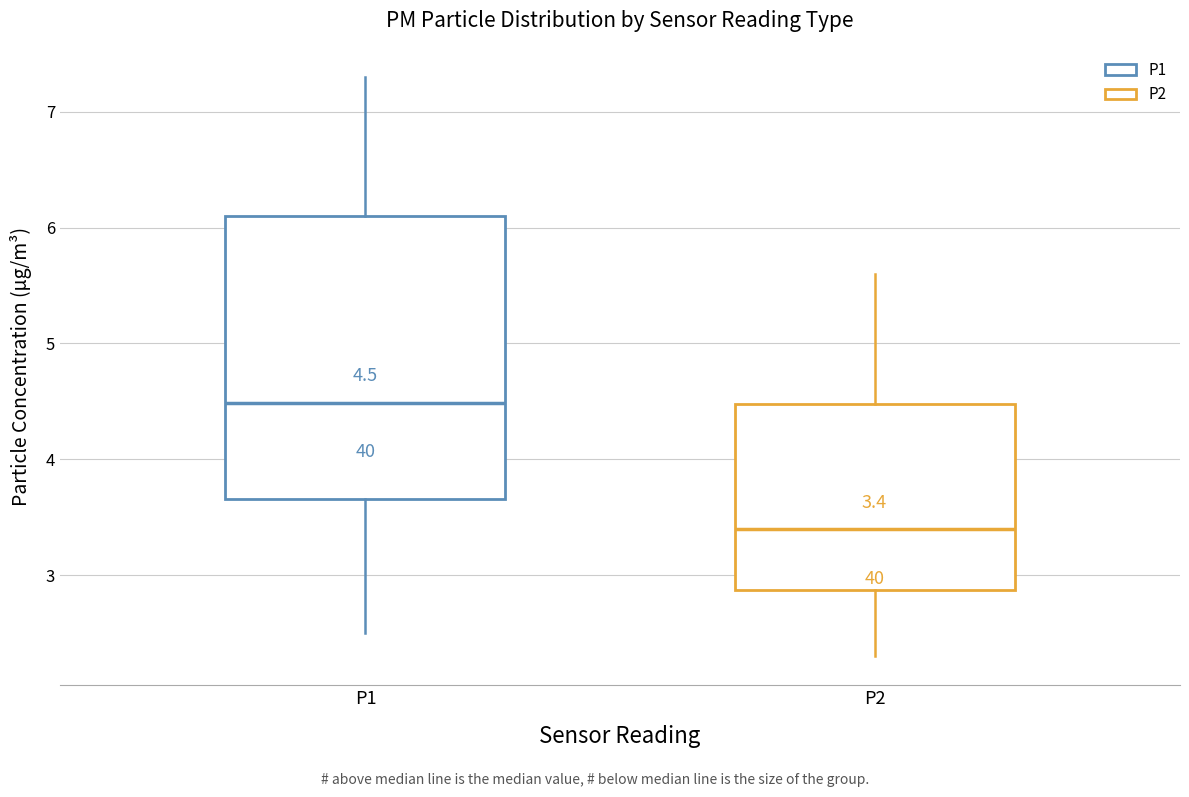

Which box is the tallest, from its lower edge to its upper edge?

P1